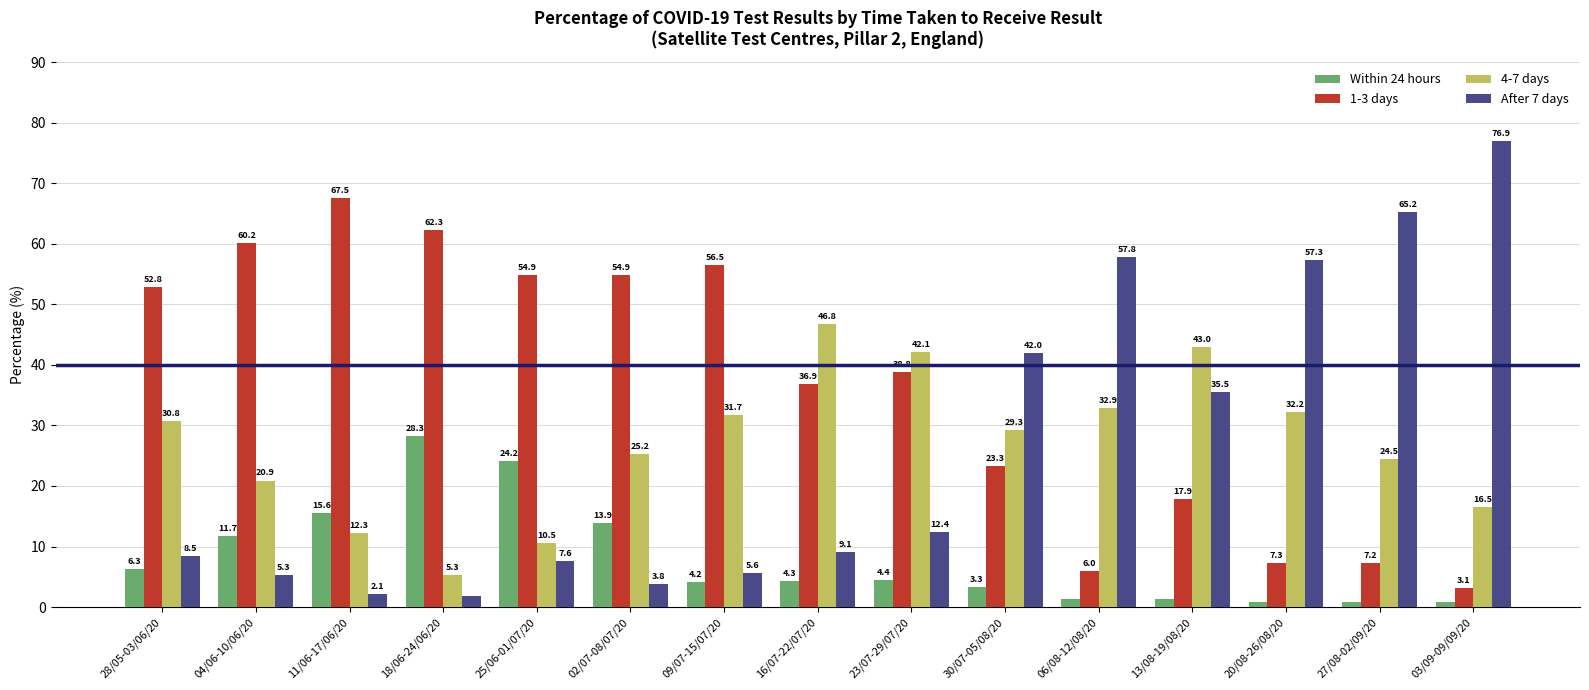

Which series has the largest range (max minus min)?

After 7 days